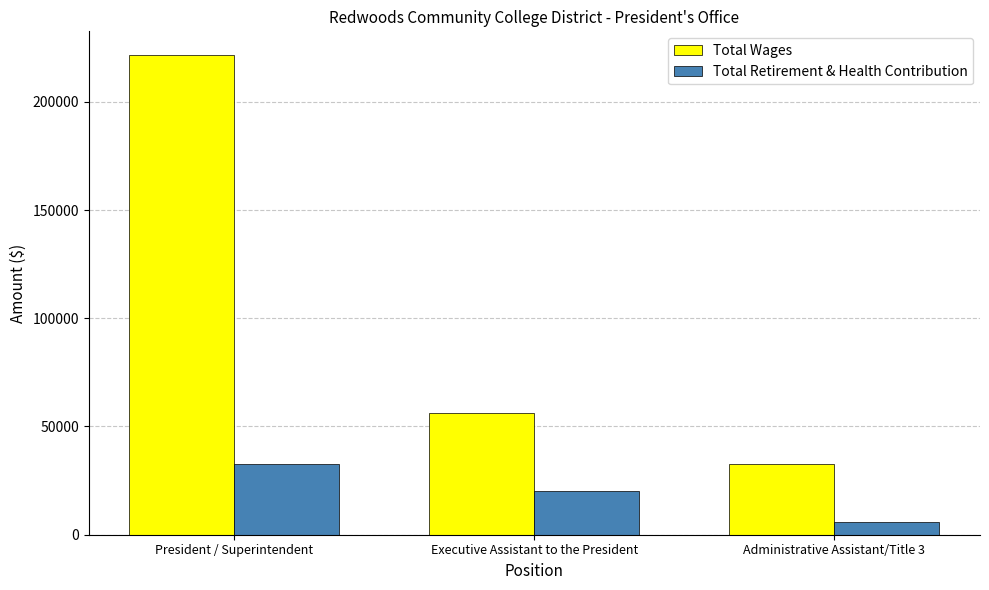

What is the sum of all Total Retirement & Health Contribution values?

58554